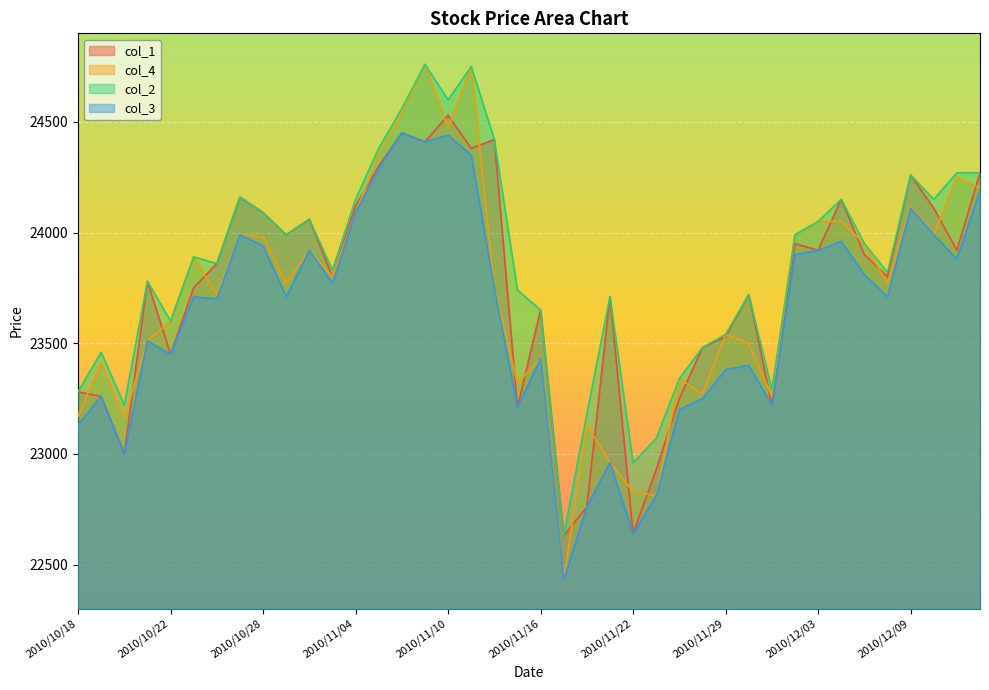

After their last crossing, which series has the higher values: col_4 or col_1?

col_1